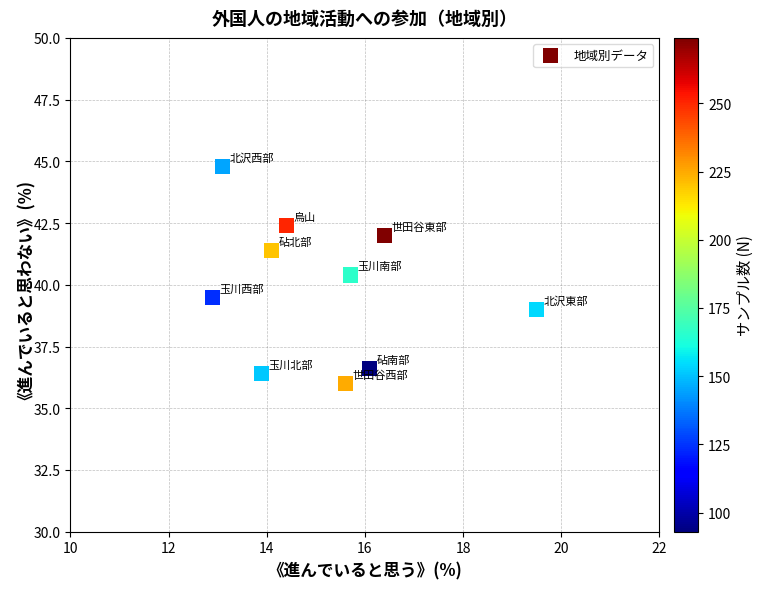

What is the range of X values (max minus min)?

6.6